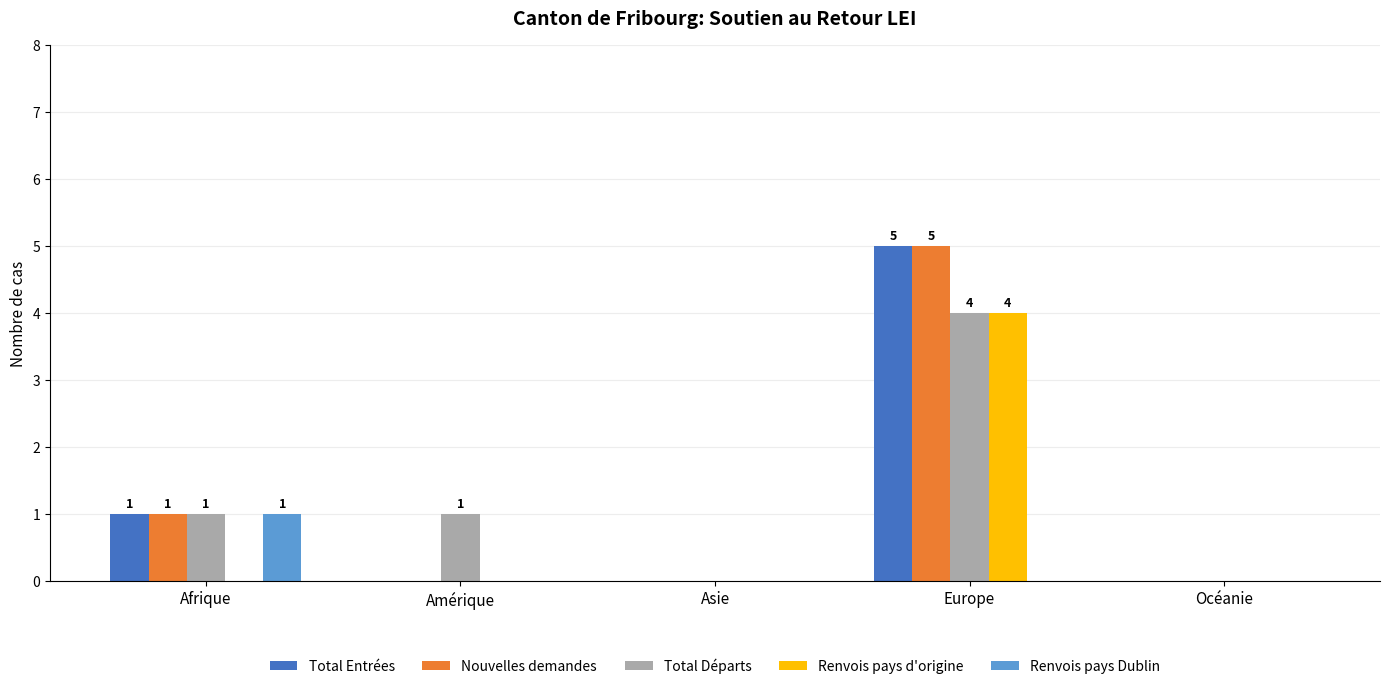

At which label does Total Entrées reach its peak?

Europe